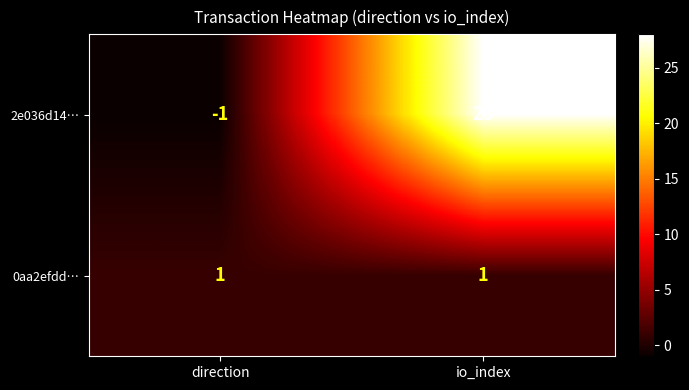

List the labels in order of 2e036d14… value, largest first.

io_index, direction